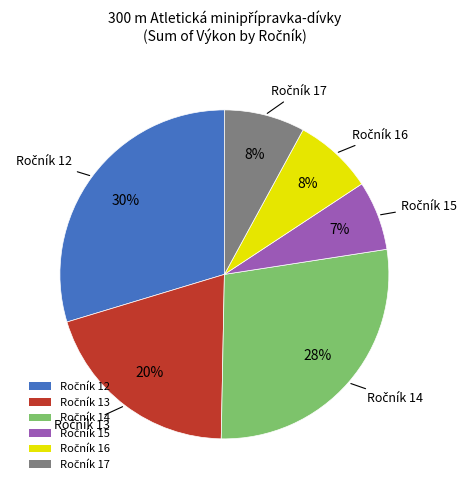

To the nearest percent, what is the average slice percentage?

17%